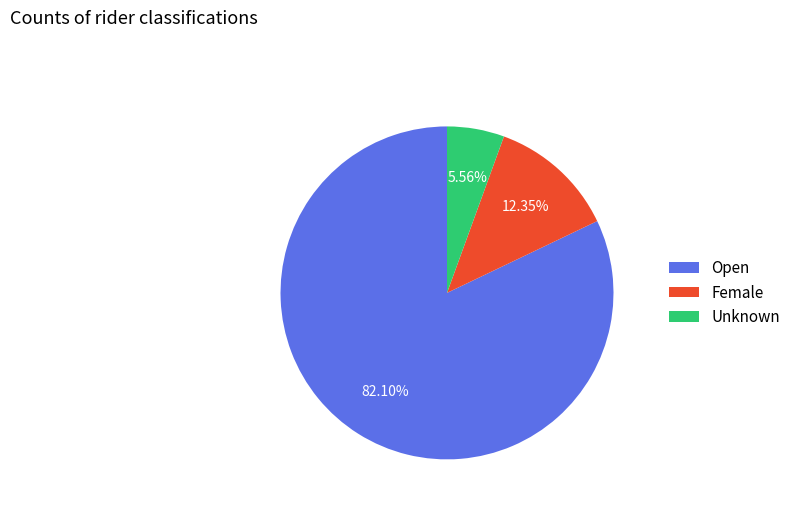

To the nearest percent, what portion does Unknown represent?

6%